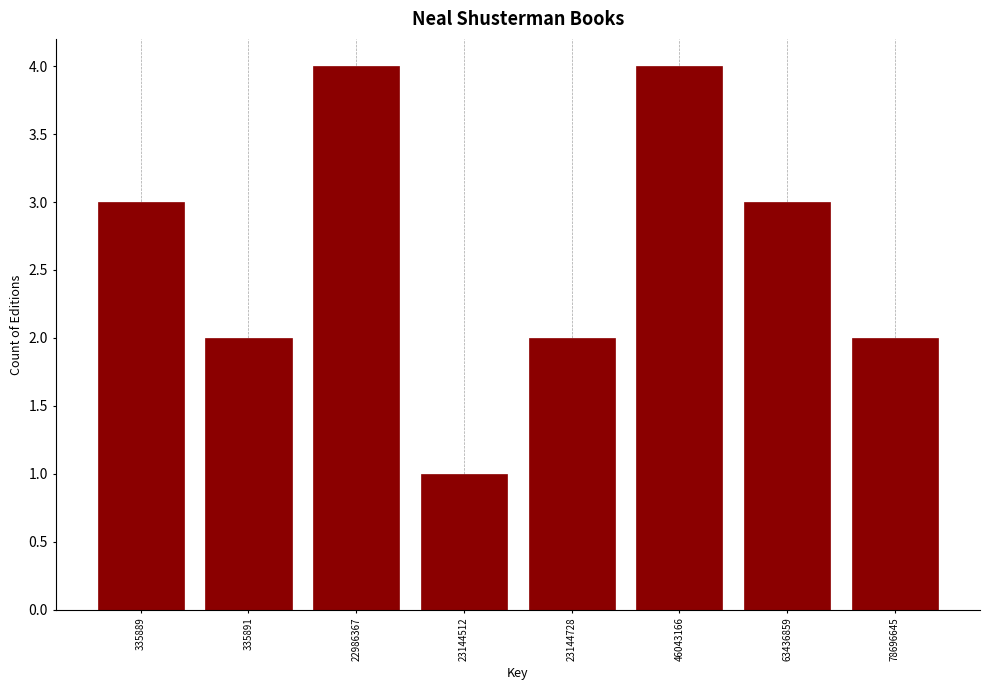

Reading left to right, transcribe all the data shown in this chart.

3	2	4	1	2	4	3	2